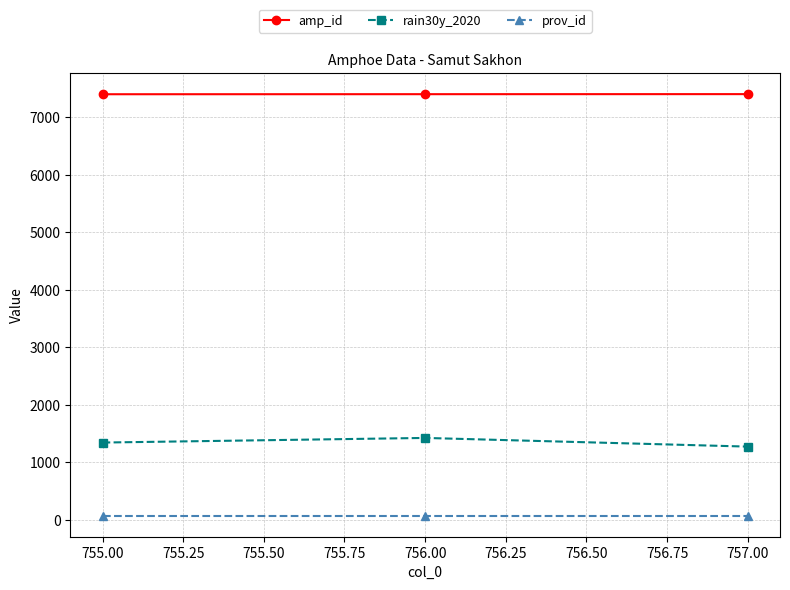

What is the sum of all amp_id values?

22206.0